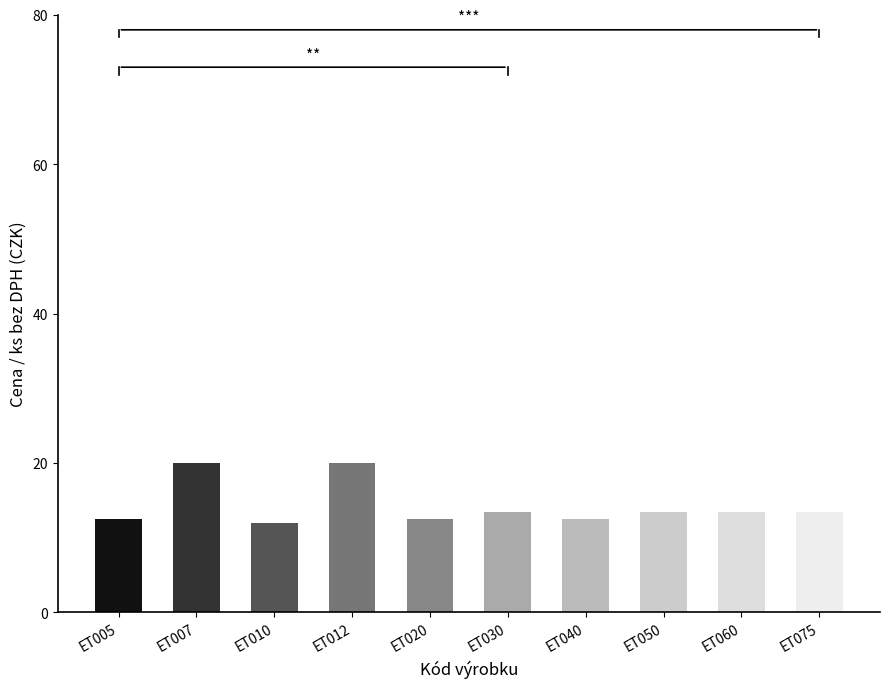

What is the maximum value shown in the chart?

20.0